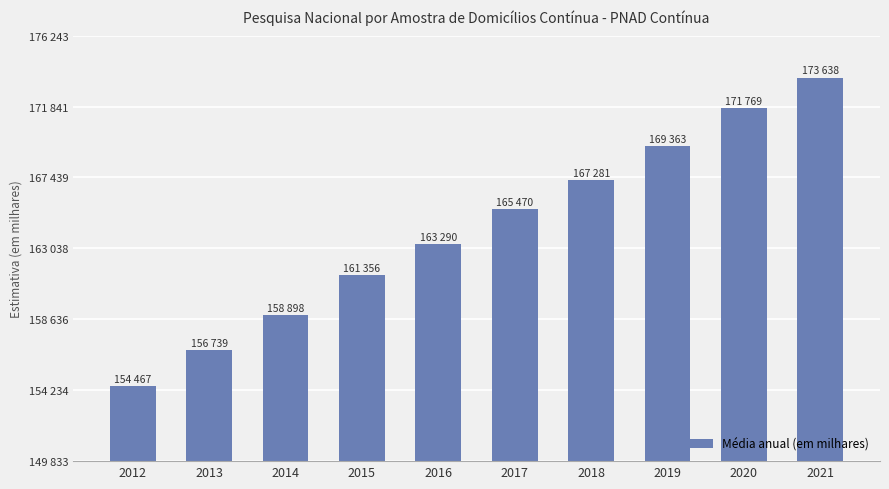

Rank the categories by value from lowest to highest.

2012, 2013, 2014, 2015, 2016, 2017, 2018, 2019, 2020, 2021